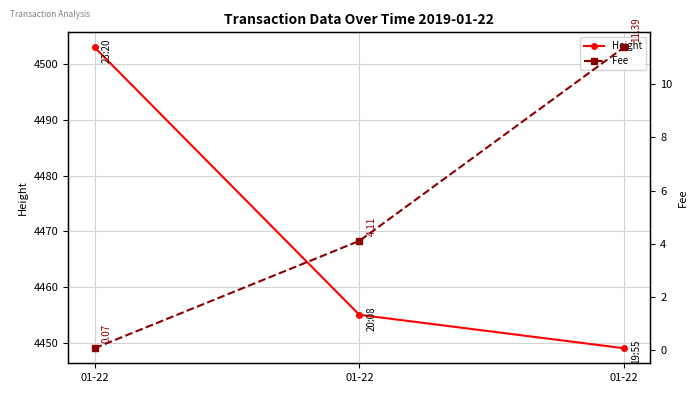

Reading left to right, transcribe all the data shown in this chart.

Height: 01-22=4503.0	01-22=4455.0	01-22=4449.0
Fee: 01-22=0.1	01-22=4.1	01-22=11.4